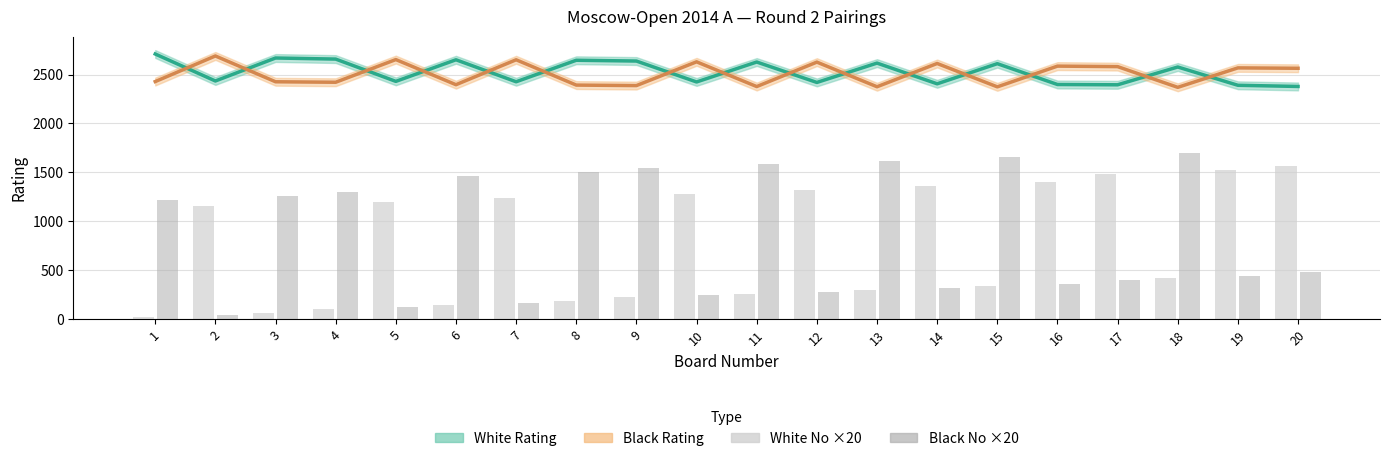

Rank the categories by Black No ×20 value from highest to lowest.

18, 15, 13, 11, 9, 8, 6, 4, 3, 1, 20, 19, 17, 16, 14, 12, 10, 7, 5, 2